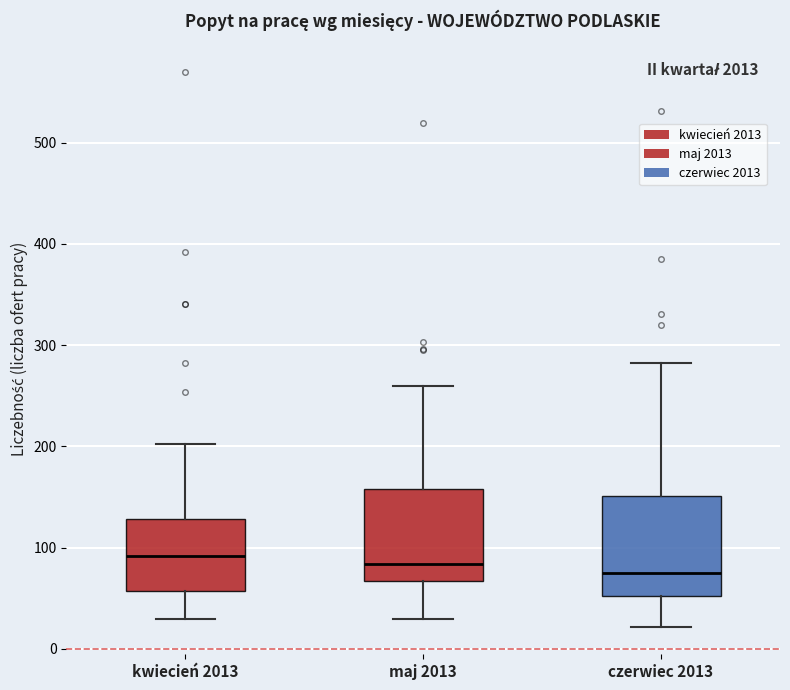

Reading left to right, transcribe this box plot: for each box, give where its median line is, the range the box spans, and where its two whiskers end, as read against the y-axis. The values are not printed on the chart, so give them approximately, as read against the axis.

kwiecień 2013: median 90, box 60 to 130, whiskers 30 to 200
maj 2013: median 80, box 70 to 160, whiskers 30 to 260
czerwiec 2013: median 80, box 50 to 150, whiskers 20 to 280